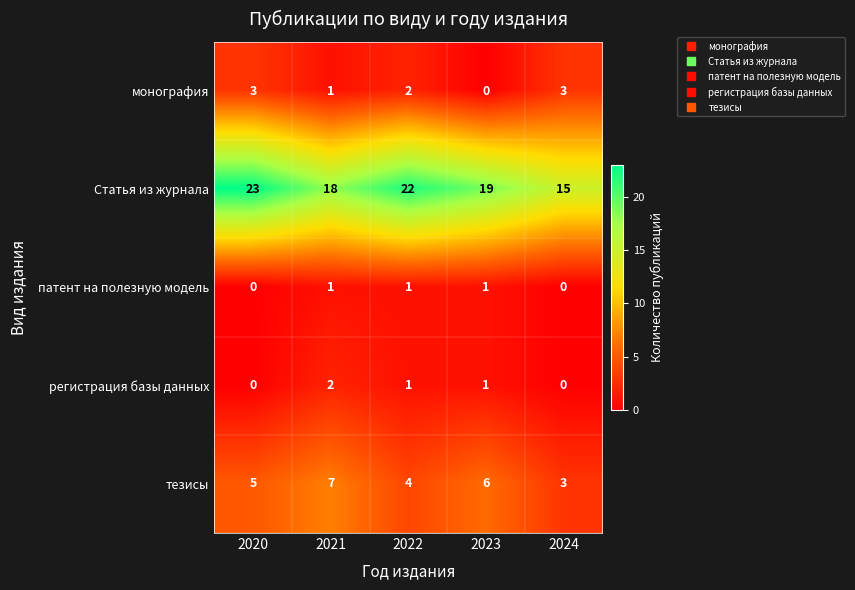

What is the maximum value shown in the chart?

23